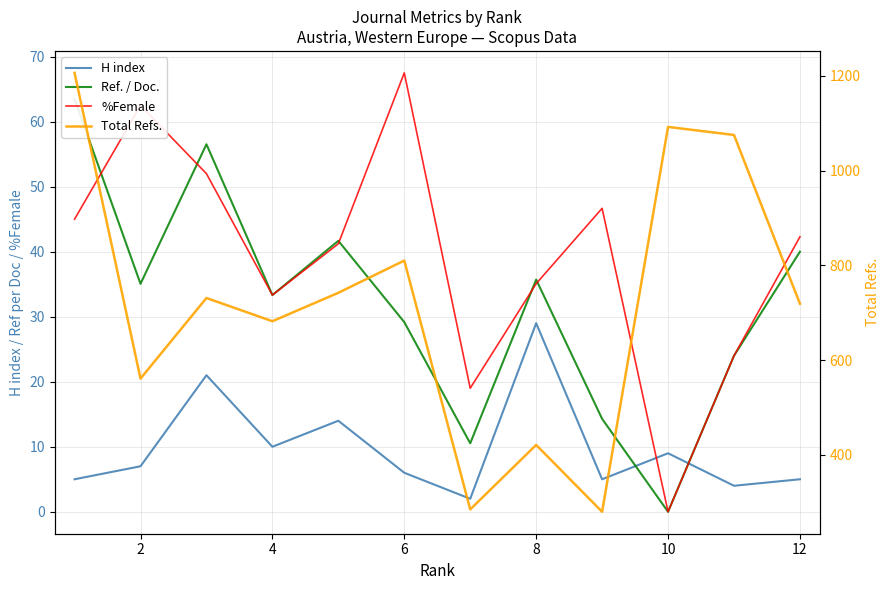

How many positive values does the Ref. / Doc. series have?

11